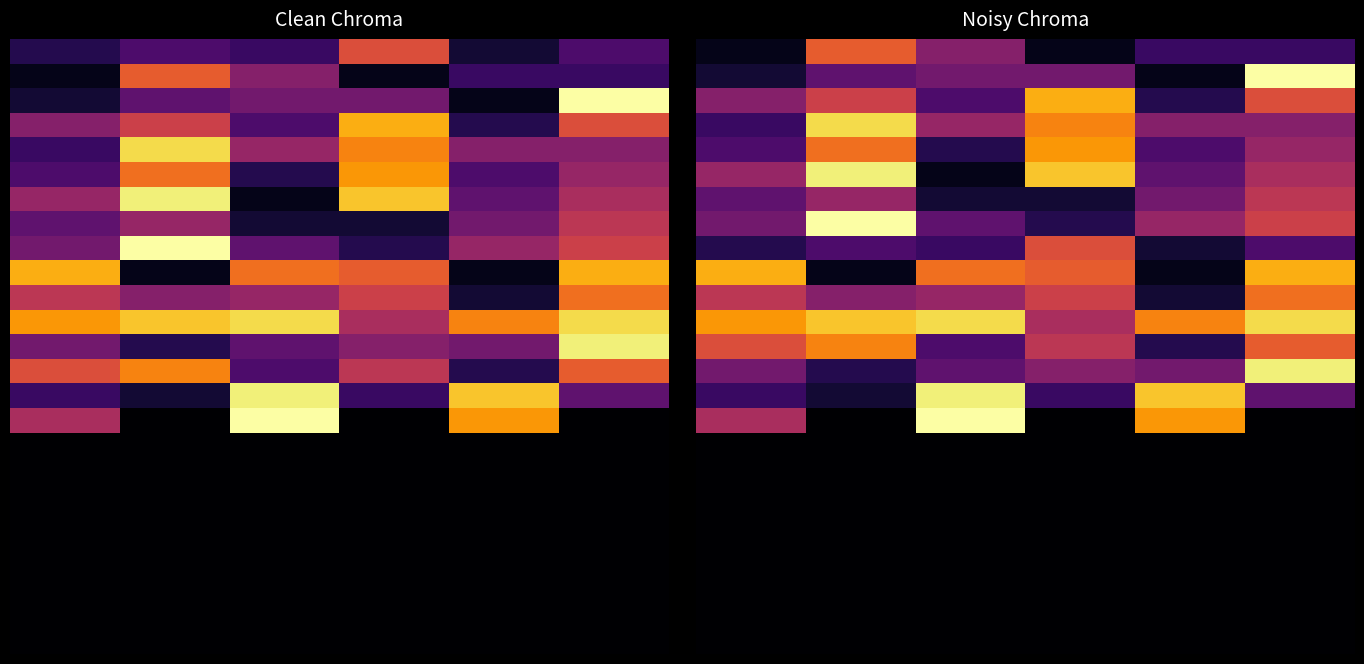

What is the minimum value for 0?

1